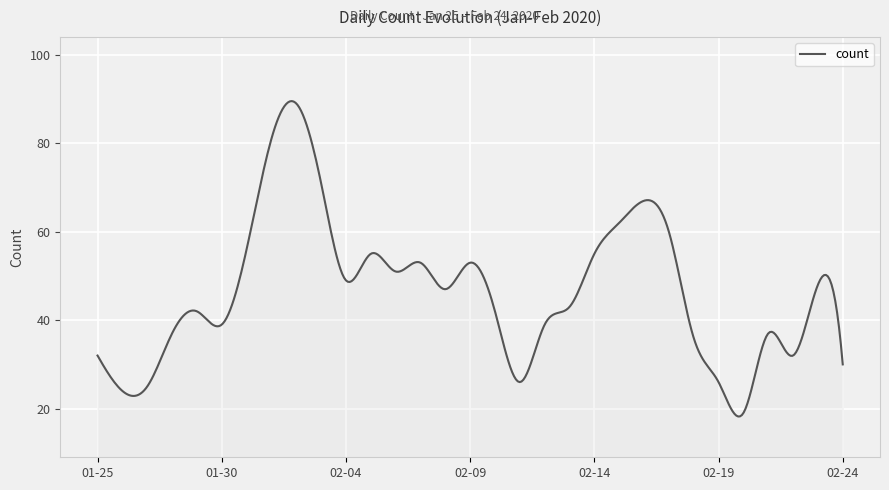

What is the greatest value displayed?

89.5